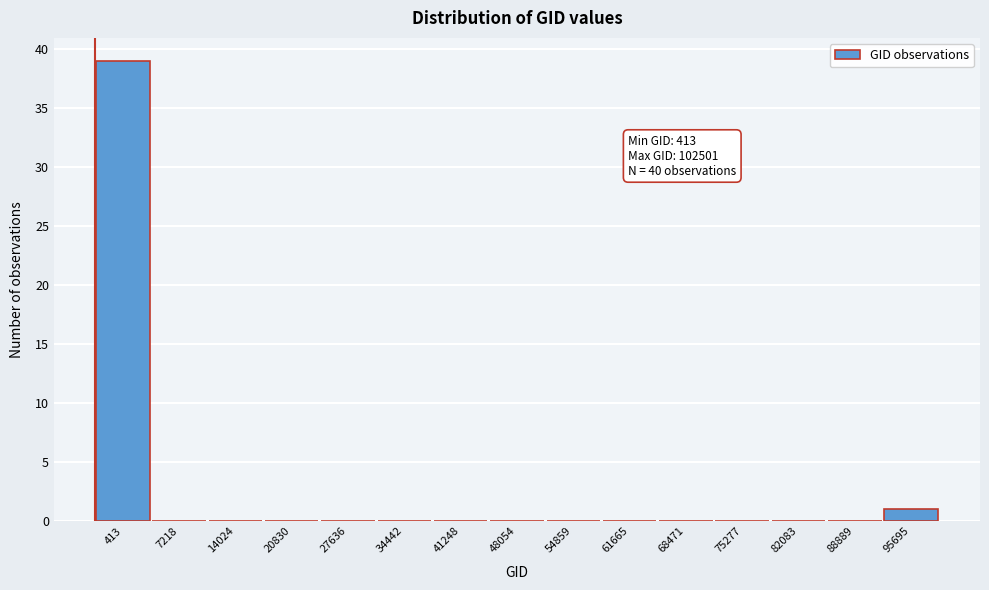

Reading left to right, what are all the values shown in this chart?

413=39	7218=0	14024=0	20830=0	27636=0	34442=0	41248=0	48054=0	54859=0	61665=0	68471=0	75277=0	82083=0	88889=0	95695=1